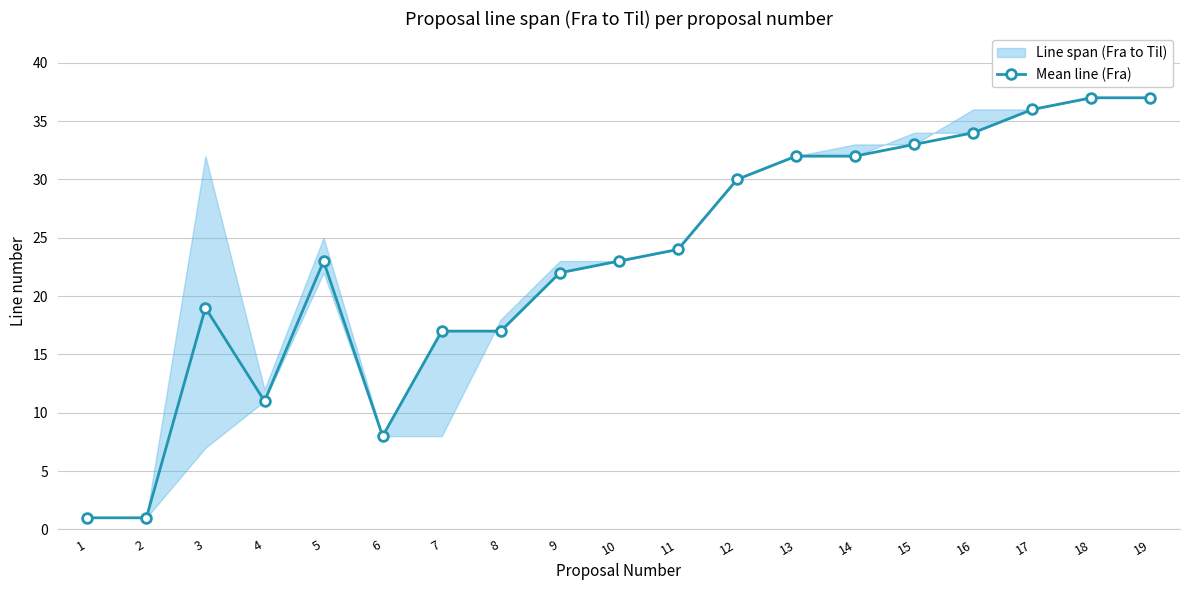

Which category has the highest value across all series?

18